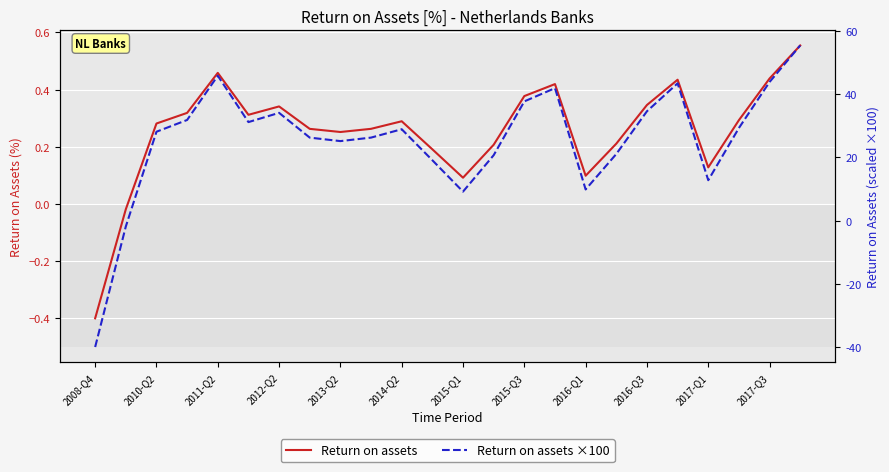

What is the sum of all Return on assets values?

6.2